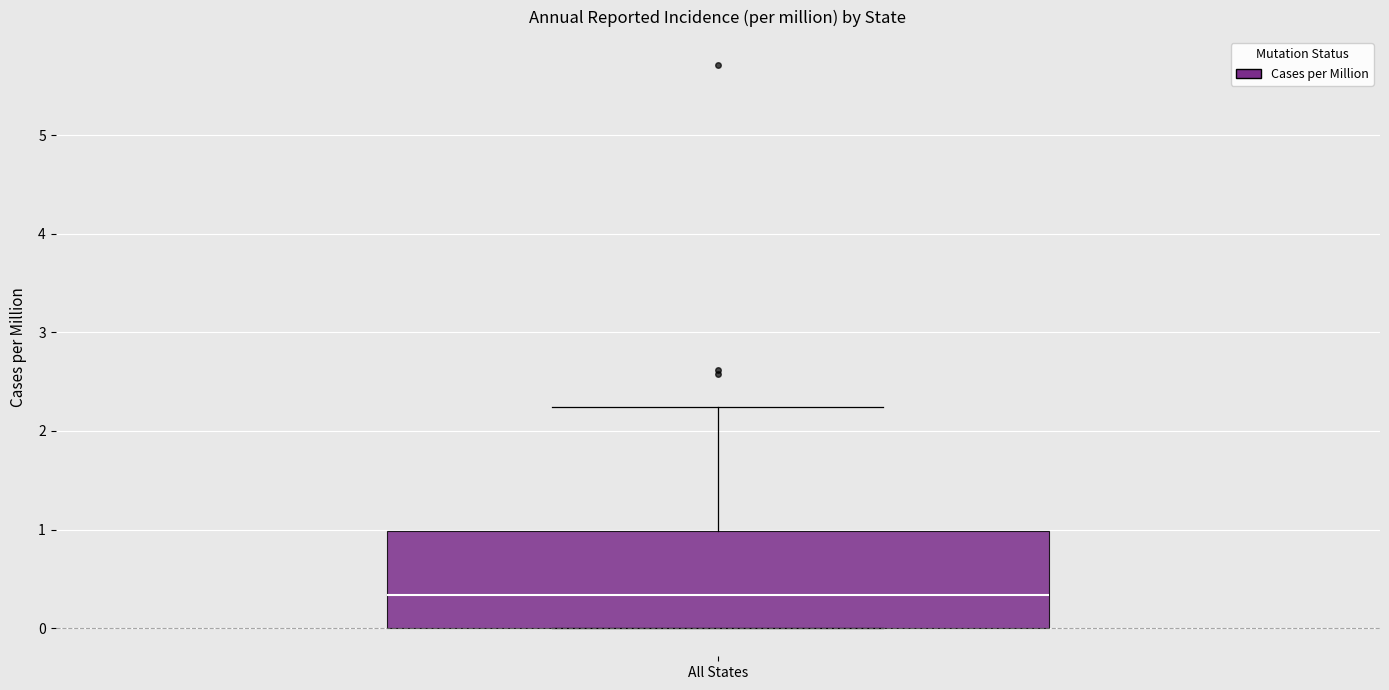

Where is the upper edge of the box for All States on the y-axis? The values are not printed on the chart, so give them approximately, as read against the axis.

1.0